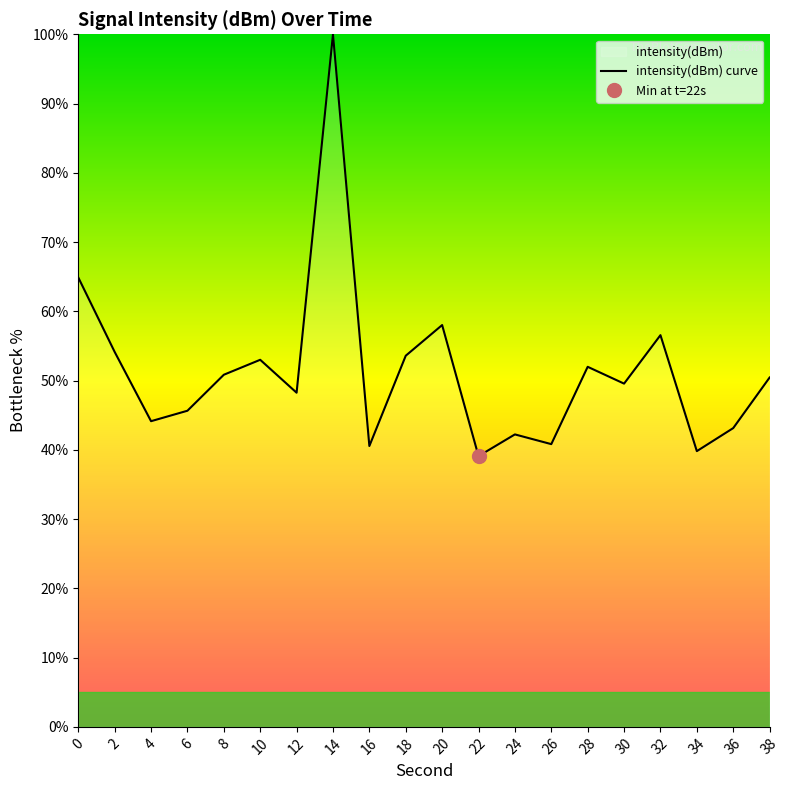

Reading right to left, what are all the values shown in this chart?

38=50.4	36=43.1	34=39.8	32=56.6	30=49.6	28=52.0	26=40.8	24=42.2	22=39.1	20=58.0	18=53.6	16=40.5	14=100.0	12=48.2	10=53.0	8=50.8	6=45.6	4=44.1	2=54.1	0=64.9